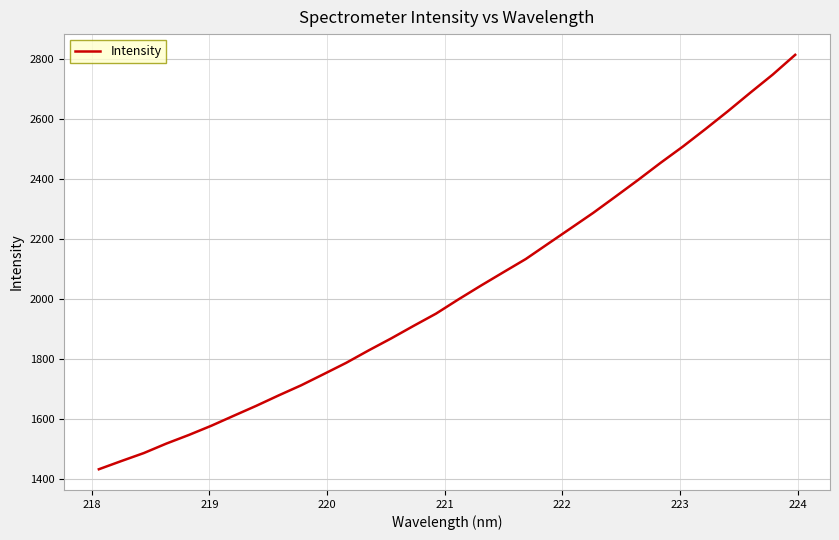

What is the smallest value displayed?

1432.8